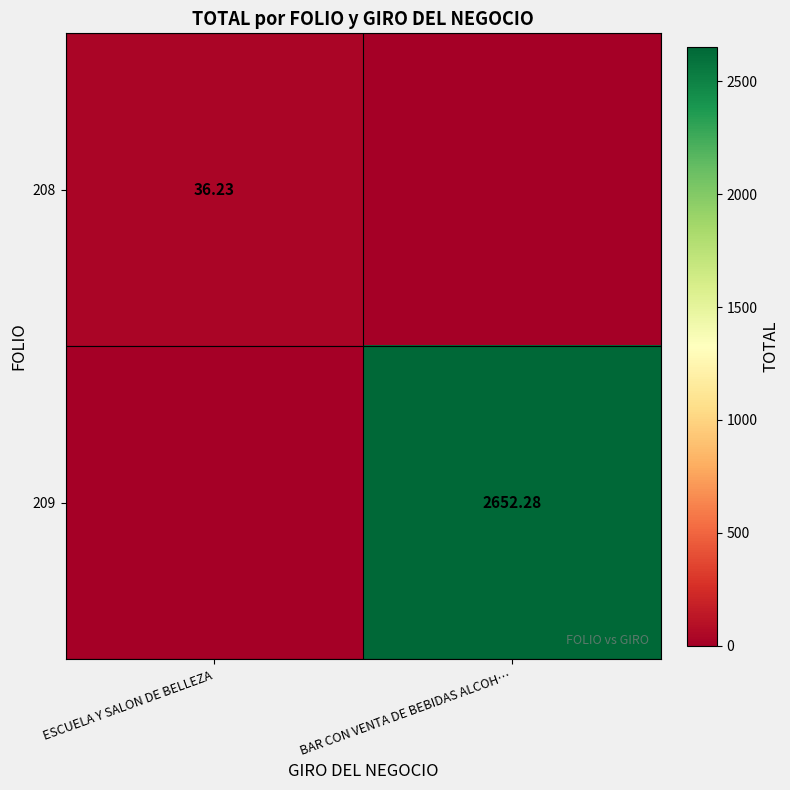

Is the value of 209 at BAR CON VENTA DE BEBIDAS ALCOH… greater than the value of 208 at ESCUELA Y SALON DE BELLEZA?

Yes